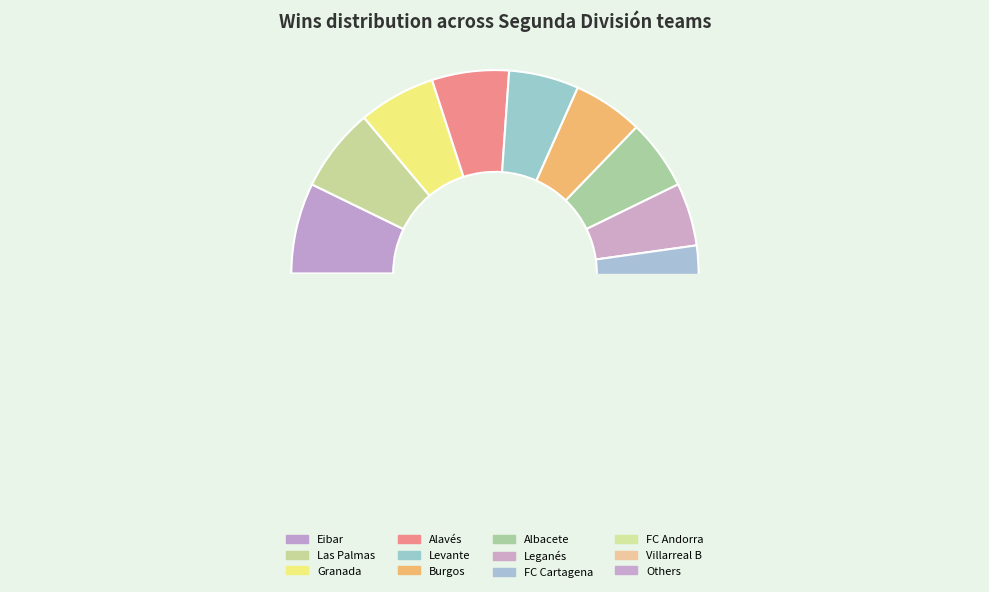

Is the sum of Real Oviedo and Granada greater than half?

No